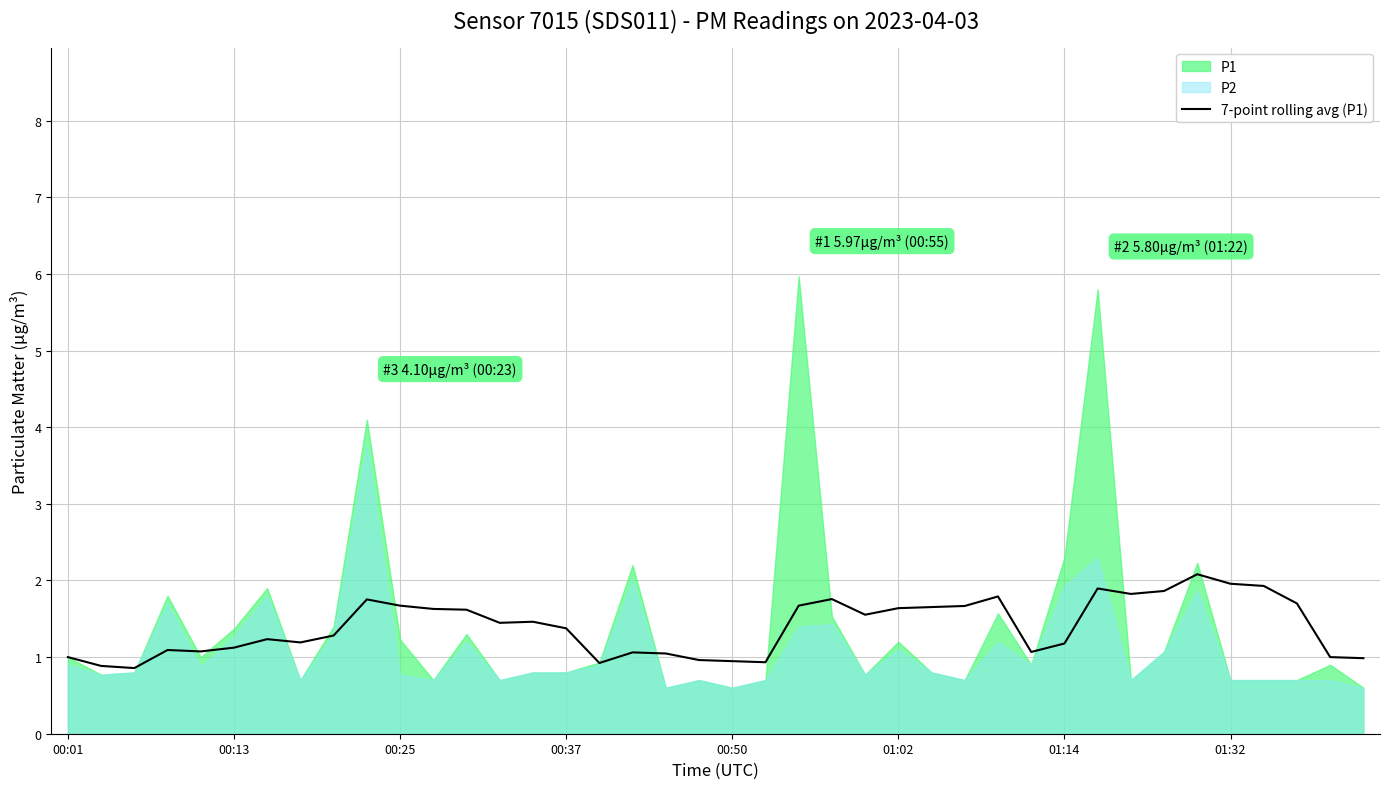

What is the highest value of the 7-point rolling avg (P1) series?

2.1